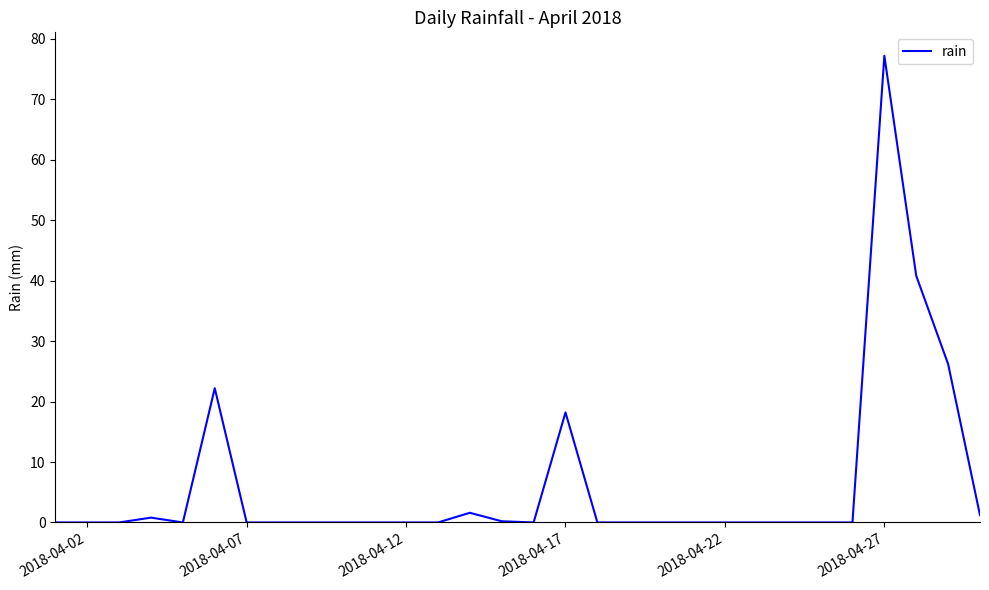

What is the maximum value shown in the chart?

77.2